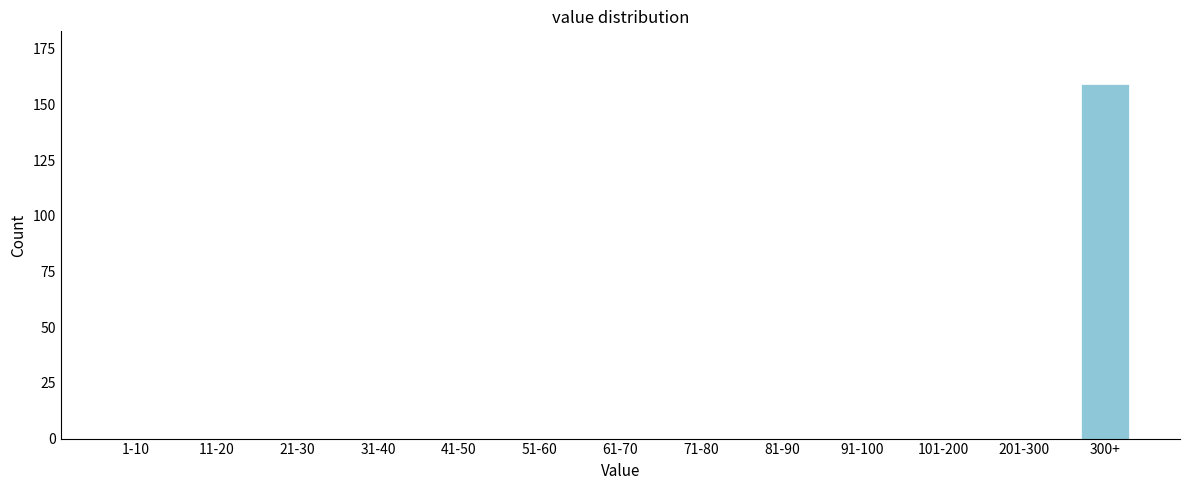

Reading left to right, transcribe all the data shown in this chart.

1-10=0	11-20=0	21-30=0	31-40=0	41-50=0	51-60=0	61-70=0	71-80=0	81-90=0	91-100=0	101-200=0	201-300=0	300+=159